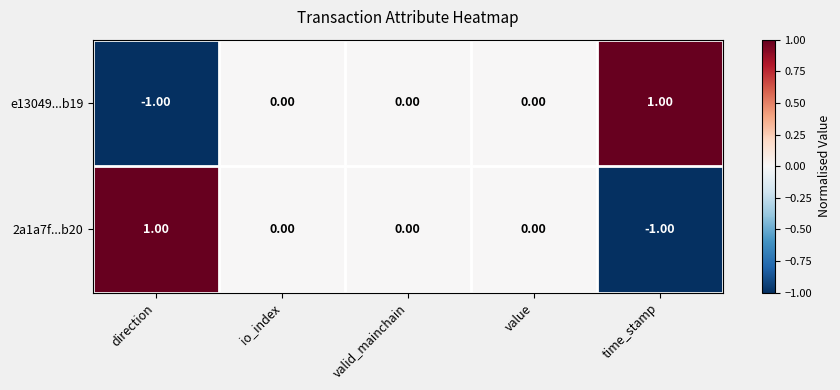

At which label does 2a1a7f...b20 reach its minimum?

time_stamp